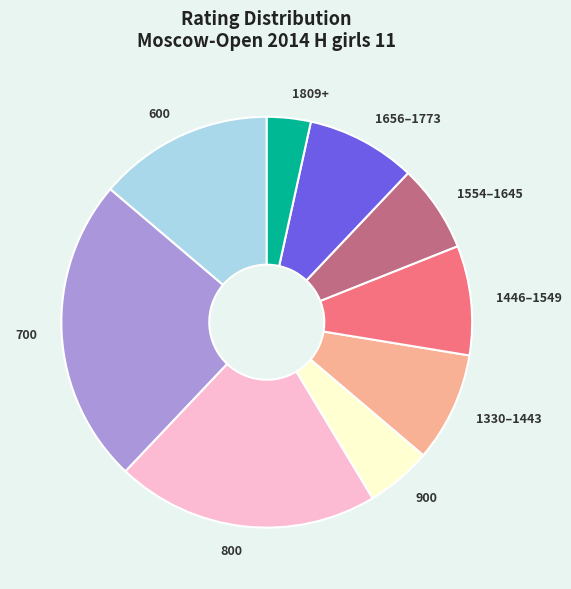

Is there any slice that represents more than half of the pie?

No